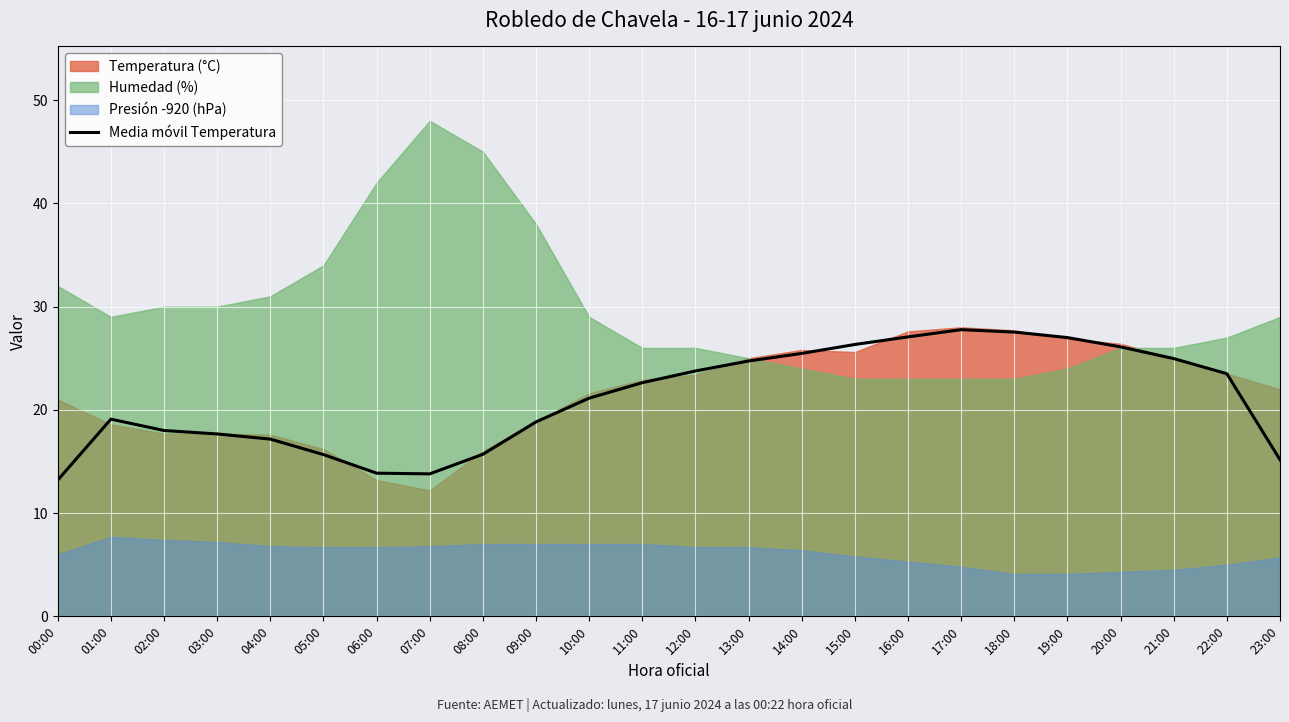

Reading right to left, list all the values displayed in this chart.

15.2	23.5	25.0	26.1	27.0	27.5	27.8	27.1	26.3	25.5	24.7	23.8	22.6	21.1	18.8	15.7	13.8	13.9	15.7	17.2	17.7	18.0	19.1	13.2